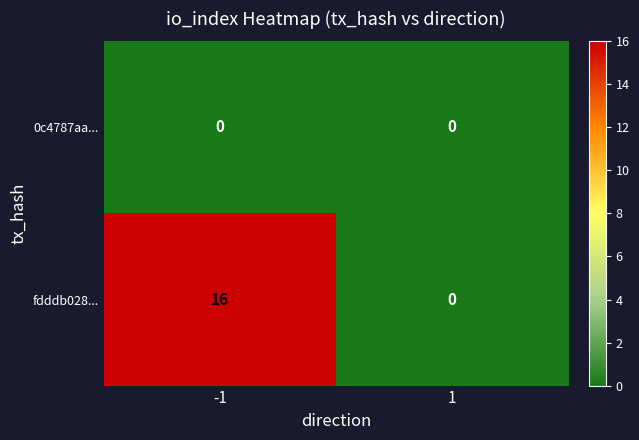

What is the total value across all series at -1?

16